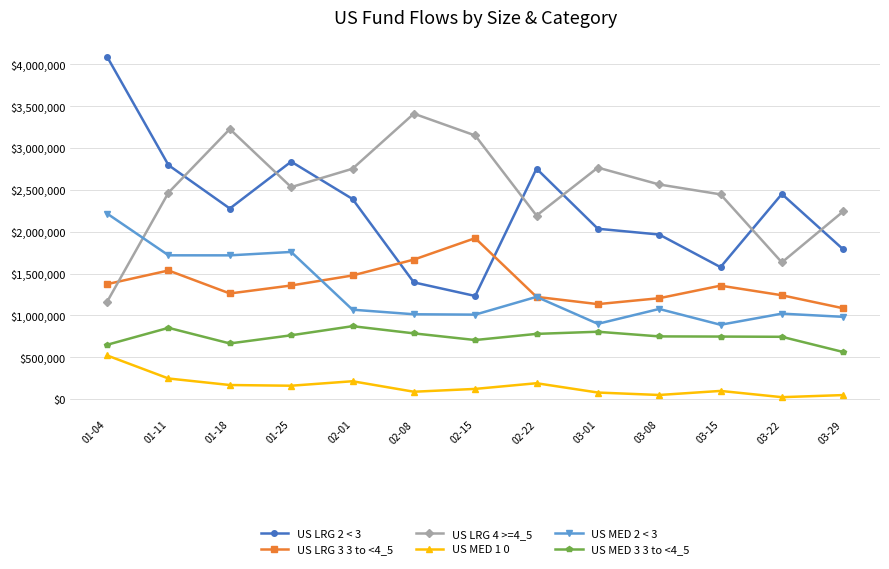

True or false: US LRG 4 >=4_5 and US MED 1 0 intersect in this chart.

False